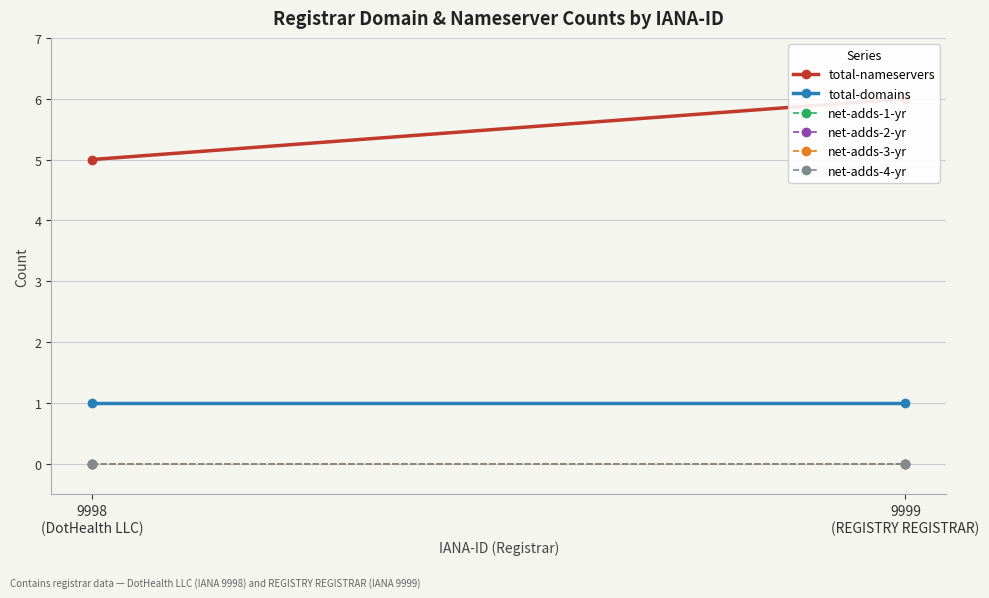

At which label is net-adds-2-yr closest to 0?

9998
(DotHealth LLC)